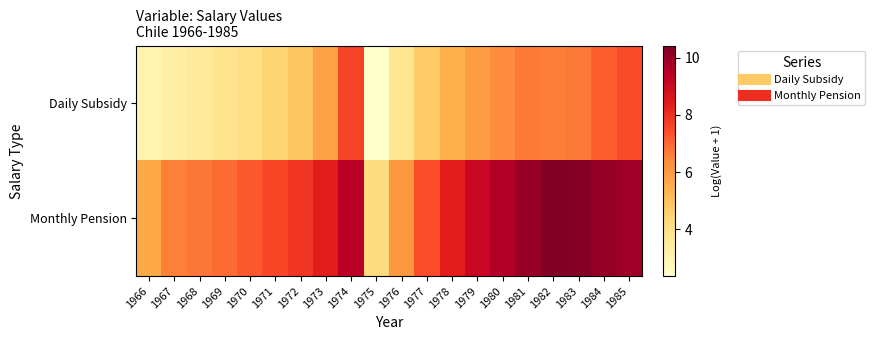

What is the greatest value displayed?

10.4